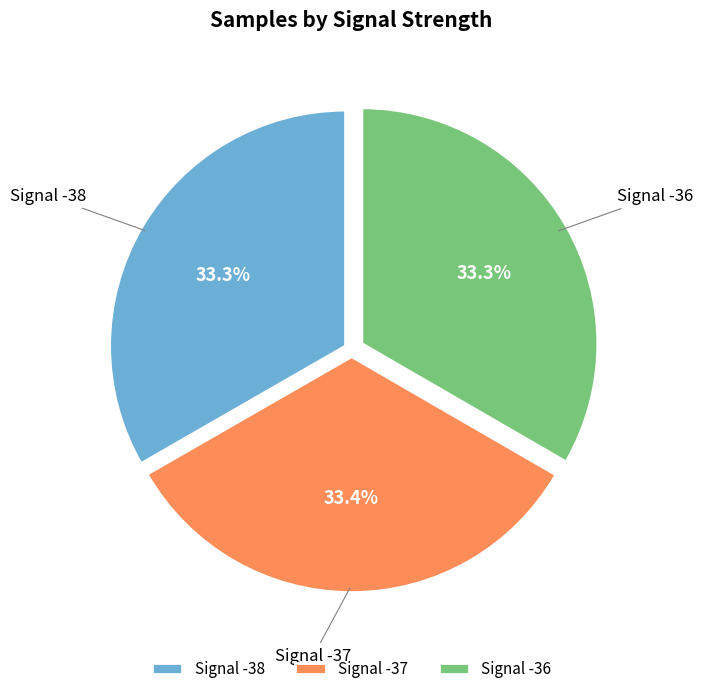

Does any single category account for the majority?

No